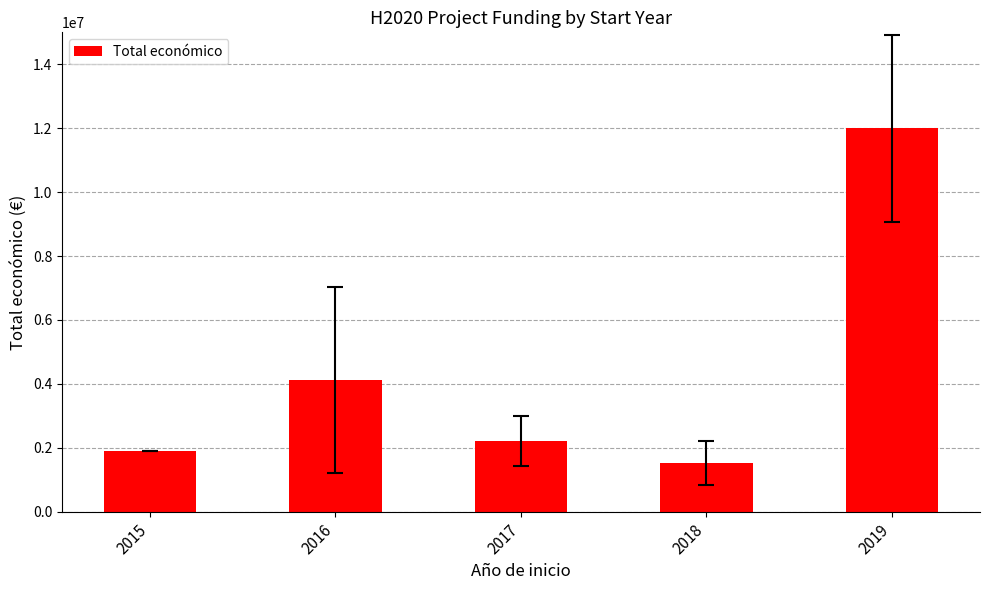

List the labels in order of value, smallest first.

2018, 2015, 2017, 2016, 2019